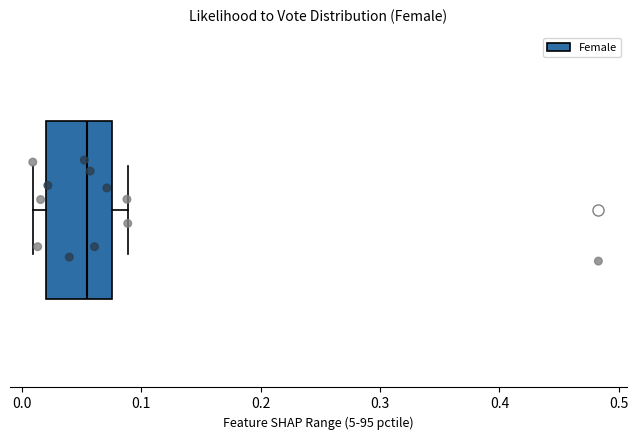

Transcribe this box plot: give where the median line is, the range the box spans, and where the two whiskers end, as read against the x-axis. The values are not printed on the chart, so give them approximately, as read against the axis.

median 0.05, box 0.02 to 0.08, whiskers 0.01 to 0.09